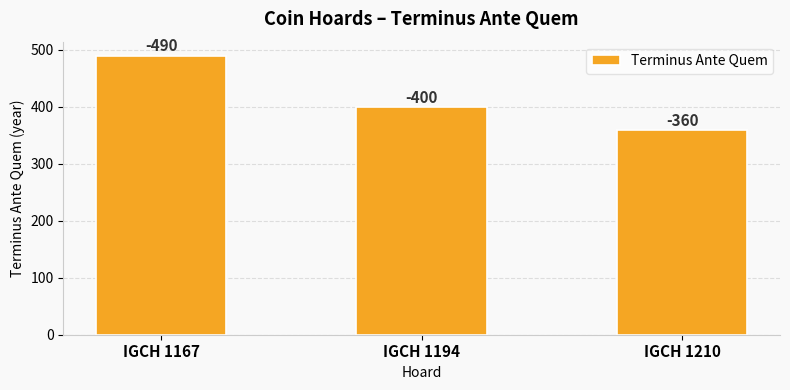

Does the chart contain any negative values?

No